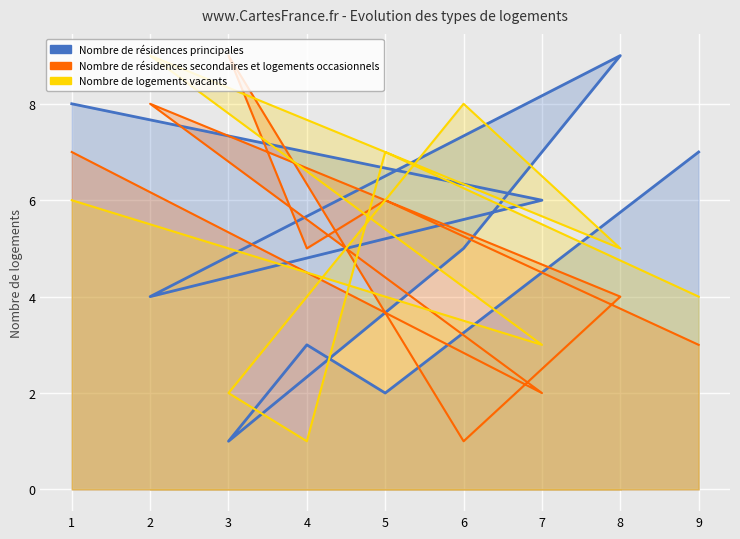

Does the chart display data point markers on the line(s)?

No